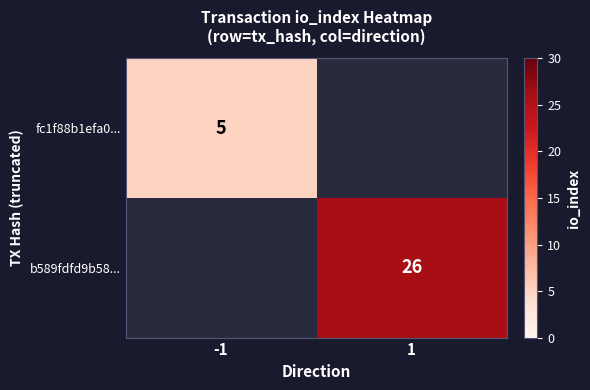

The fc1f88b1efa0... series shows 5 at -1. True or false?

True